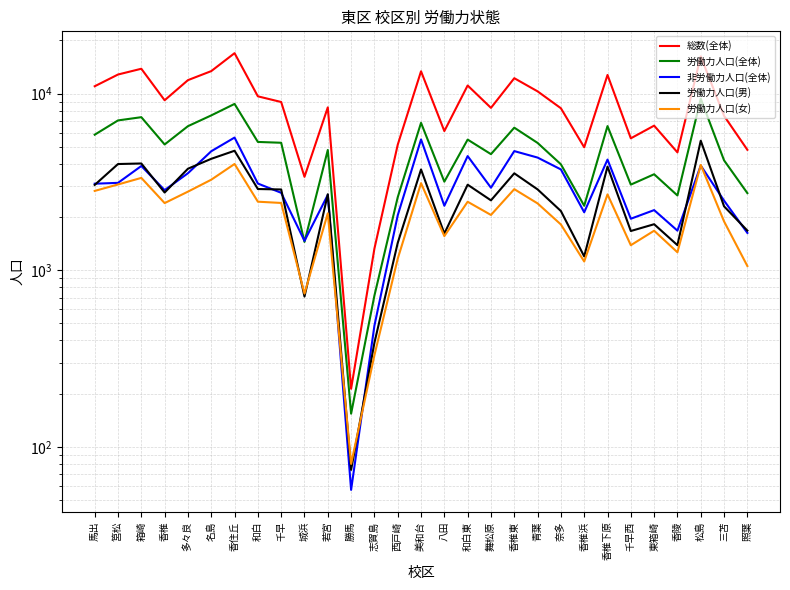

What is the maximum value shown in the chart?

16944